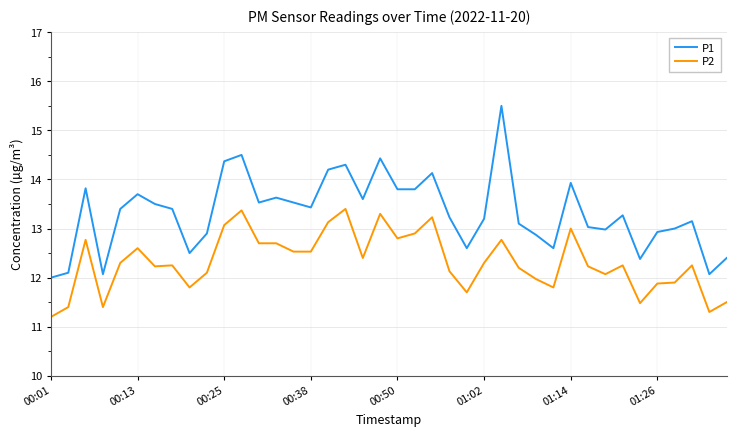

Is this an area chart (filled region under the line)?

No